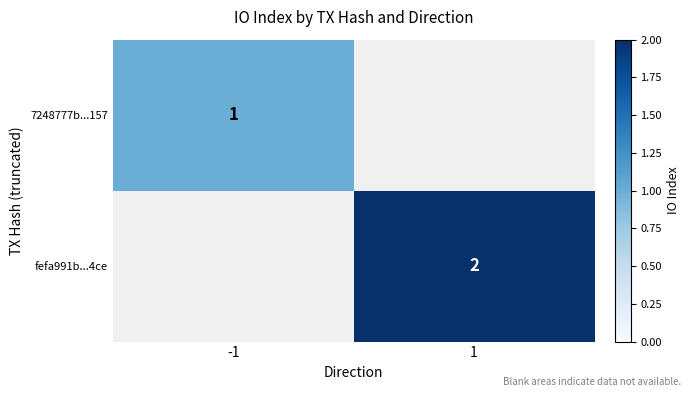

The value of fefa991b...4ce at 1 is 0. True or false?

False